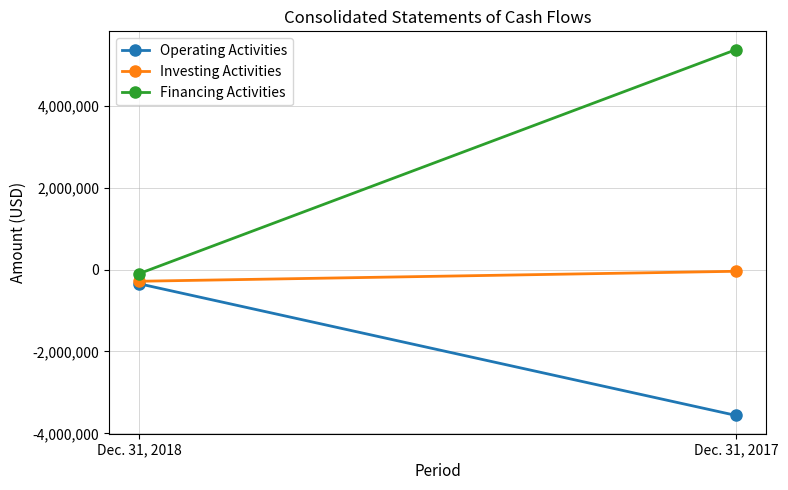

Which series has the largest total across all categories?

Financing Activities